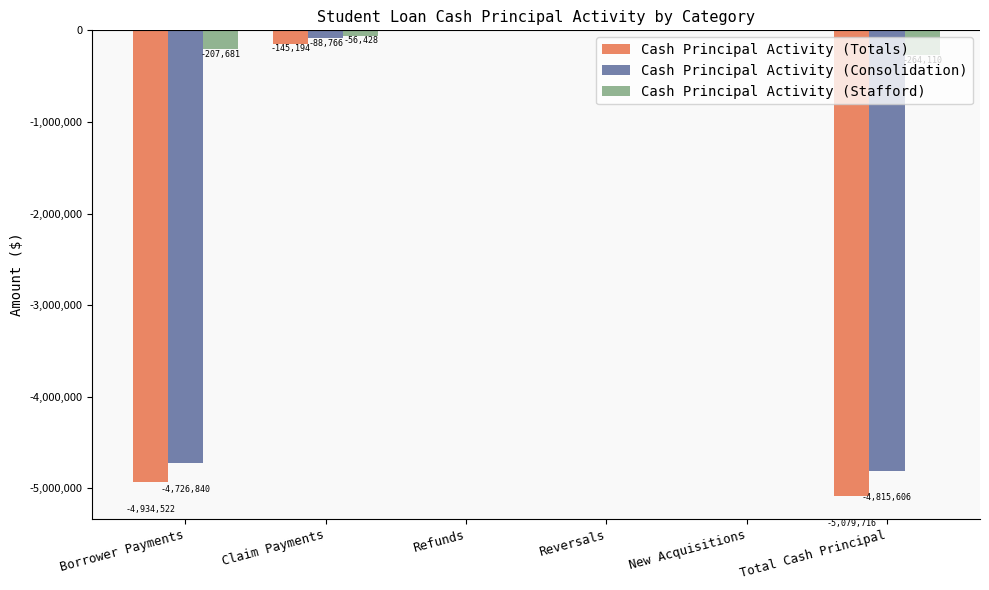

What are all the series names shown in the legend?

Cash Principal Activity (Totals), Cash Principal Activity (Consolidation), Cash Principal Activity (Stafford)